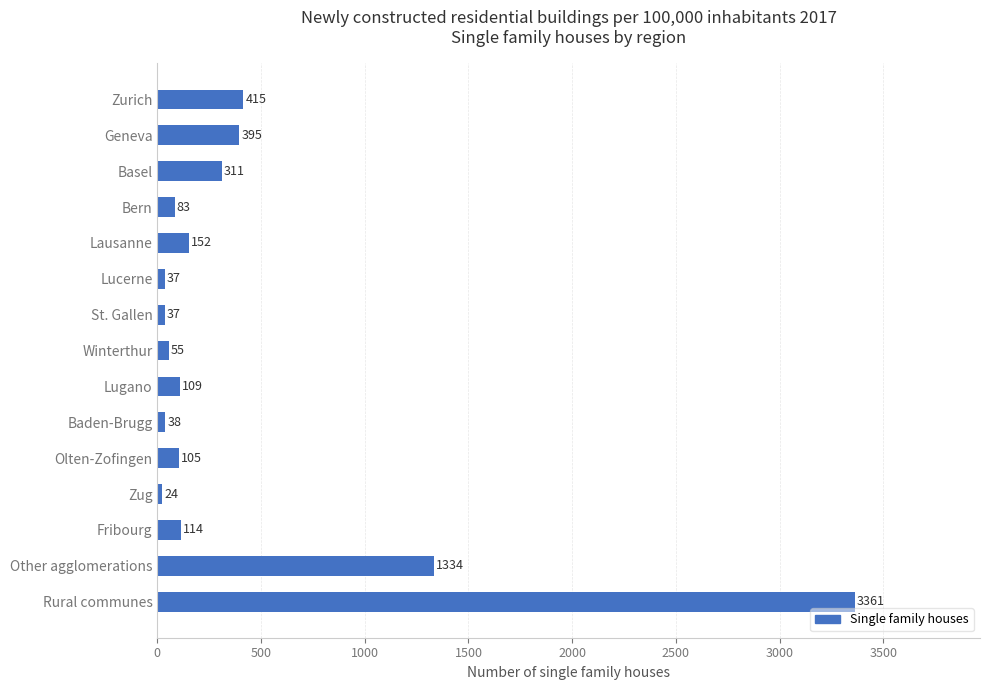

What is the maximum value shown in the chart?

3361